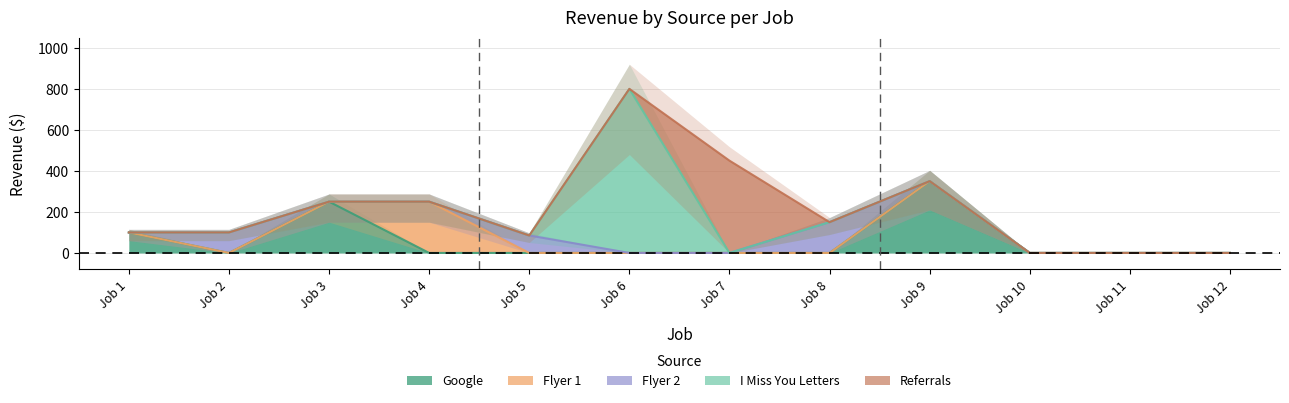

Reading left to right, extract all data points from this chart.

Google: 100	0	250	0	0	0	0	0	350	0	0	0
Flyer 1: 0	0	0	250	0	0	0	0	0	0	0	0
Flyer 2: 0	100	0	0	85	0	0	150	0	0	0	0
I Miss You Letters: 0	0	0	0	0	800	0	0	0	0	0	0
Referrals: 0	0	0	0	0	0	450	0	0	0	0	0